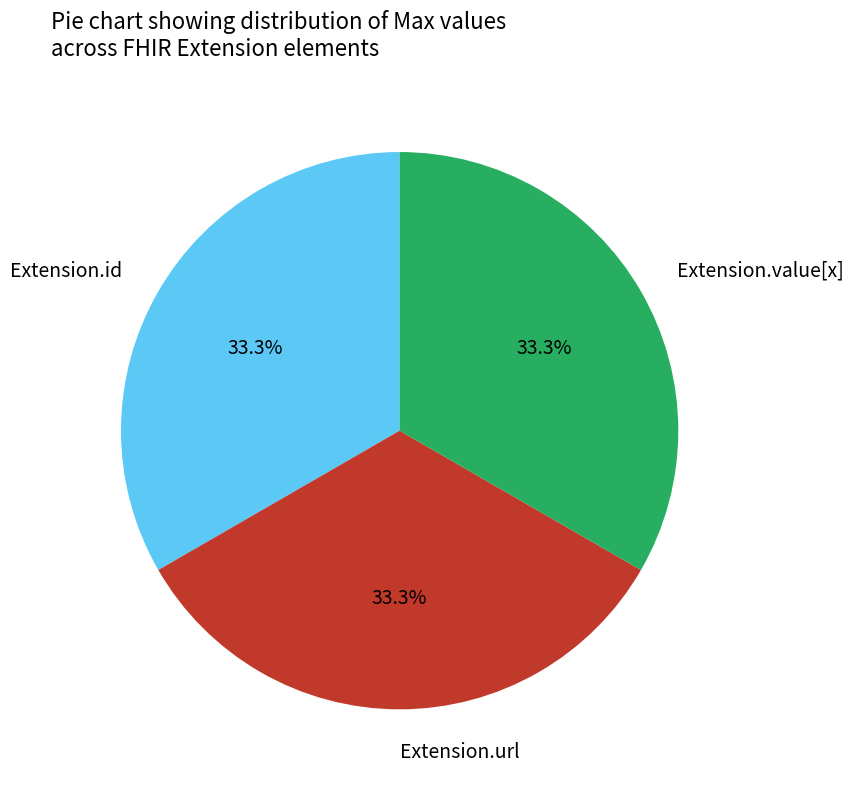

Approximately how many times larger is the value at Extension.id compared to Extension.value[x]?

1.0